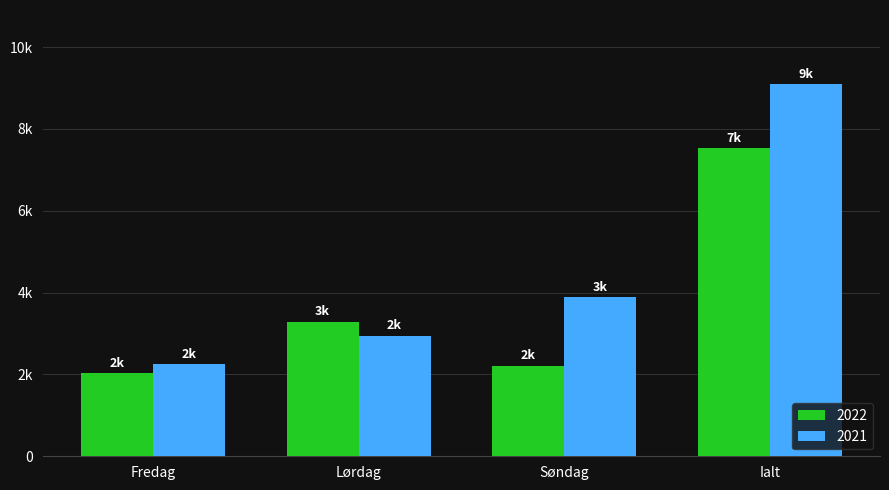

Does the chart contain stacked bars?

No